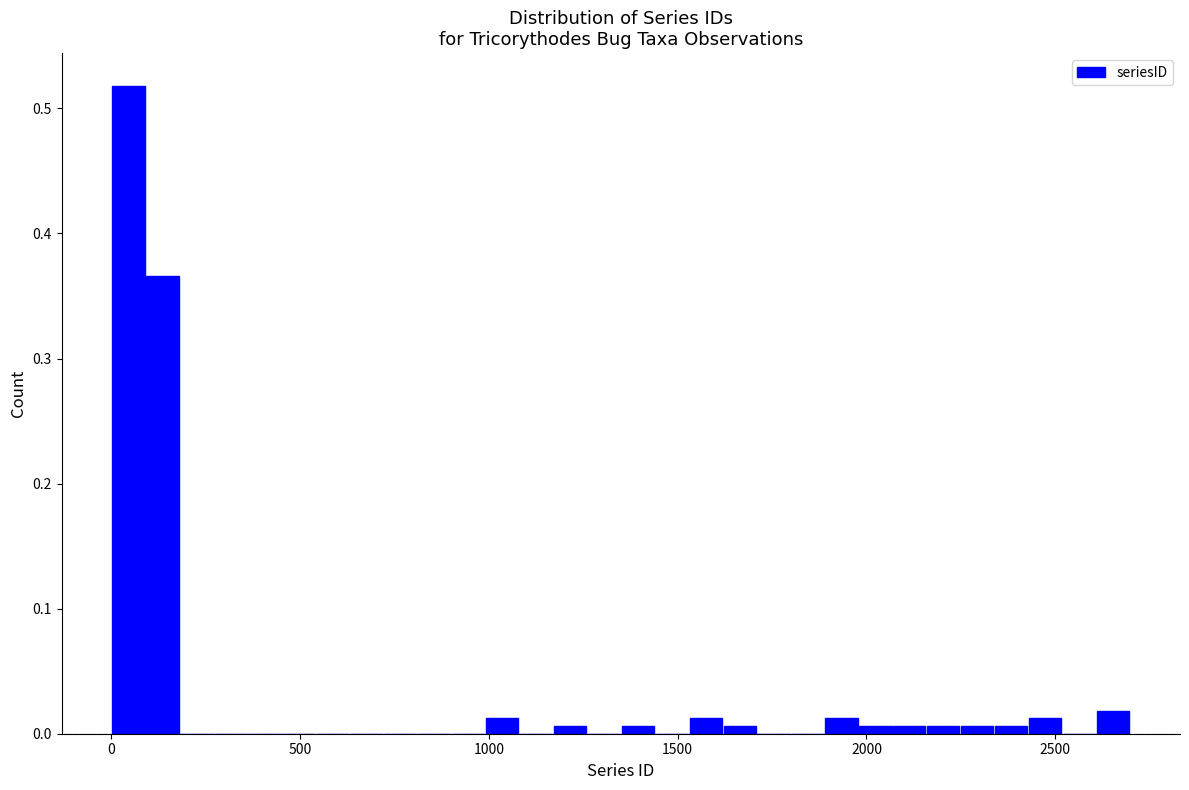

Read against the x-axis, roughly where is the centre of the tallest bar?

50